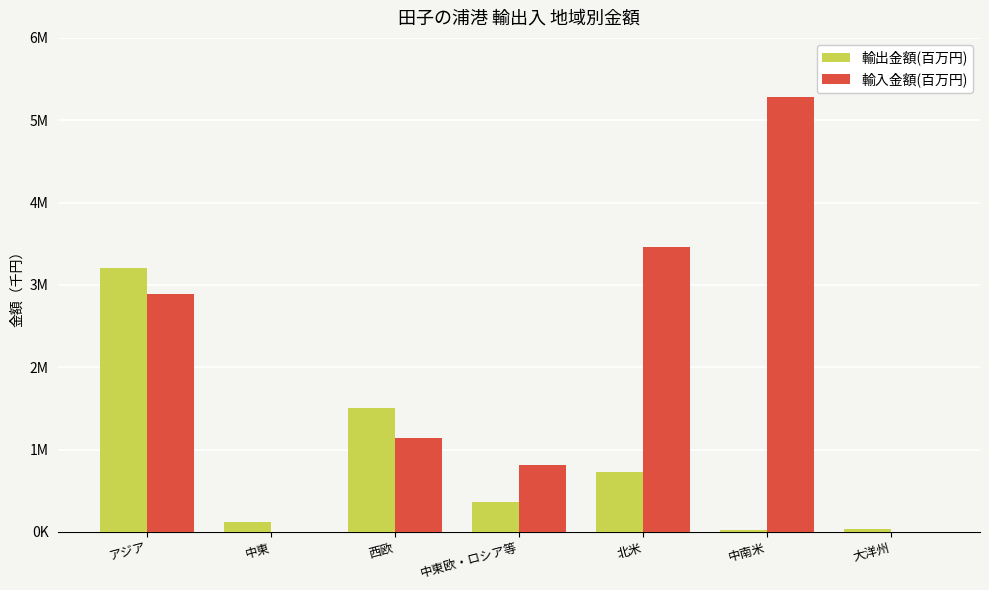

Which category has the lowest value in the 輸出金額(百万円) series?

中南米